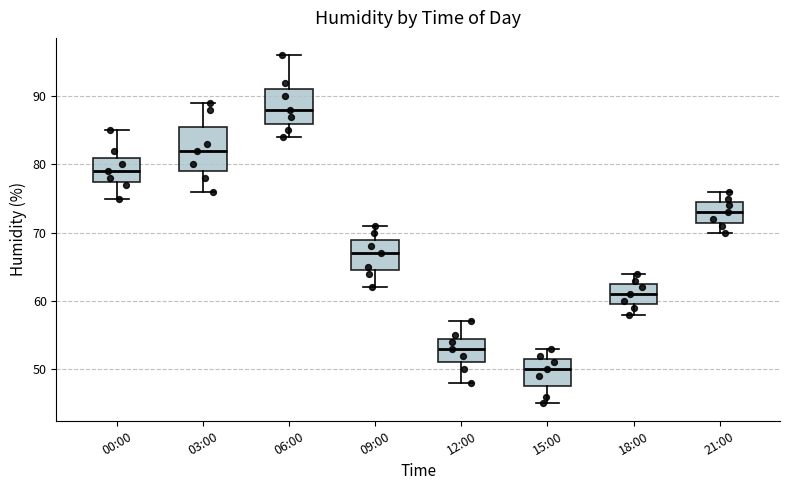

Where is the upper edge of the box for 09:00 on the y-axis? The values are not printed on the chart, so give them approximately, as read against the axis.

69